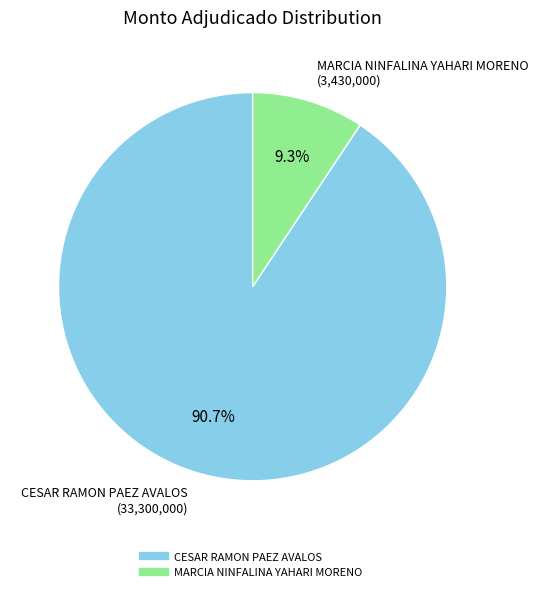

True or false: MARCIA NINFALINA YAHARI MORENO accounts for 9% of the total.

True